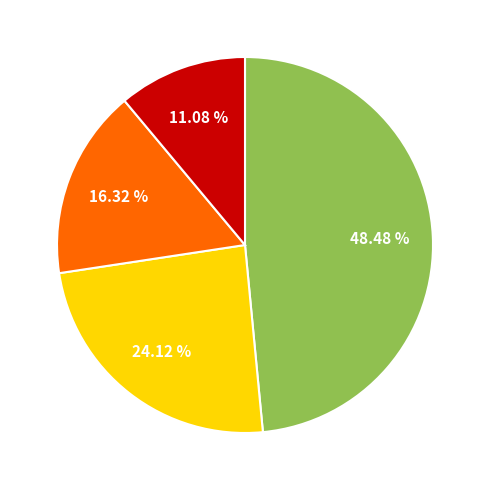

Is there a majority slice in this chart?

No